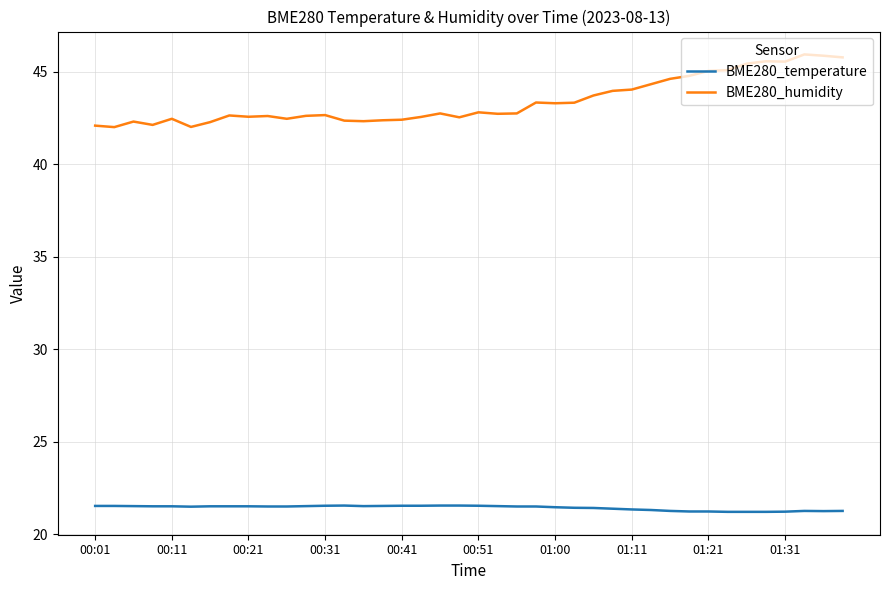

What is the difference between the maximum and minimum values in the BME280_humidity series?

3.9